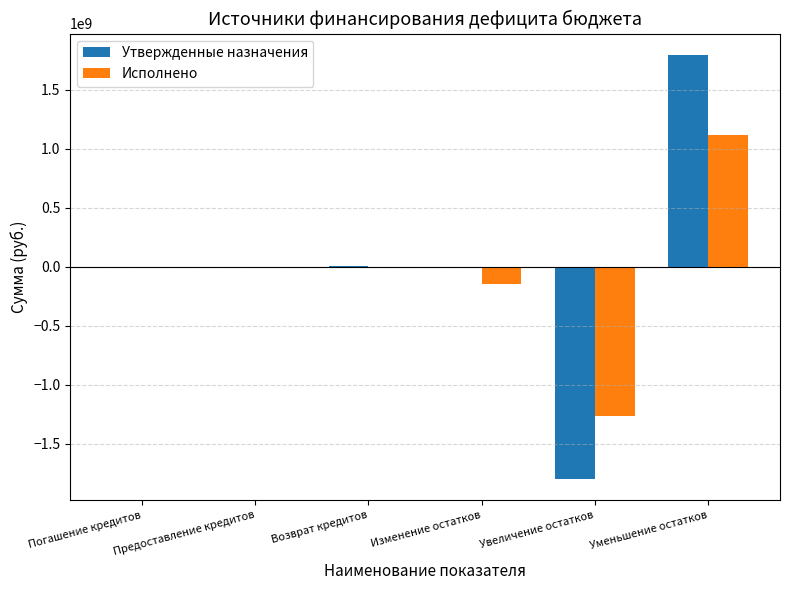

Are the bars grouped side by side (vs. stacked)?

Yes